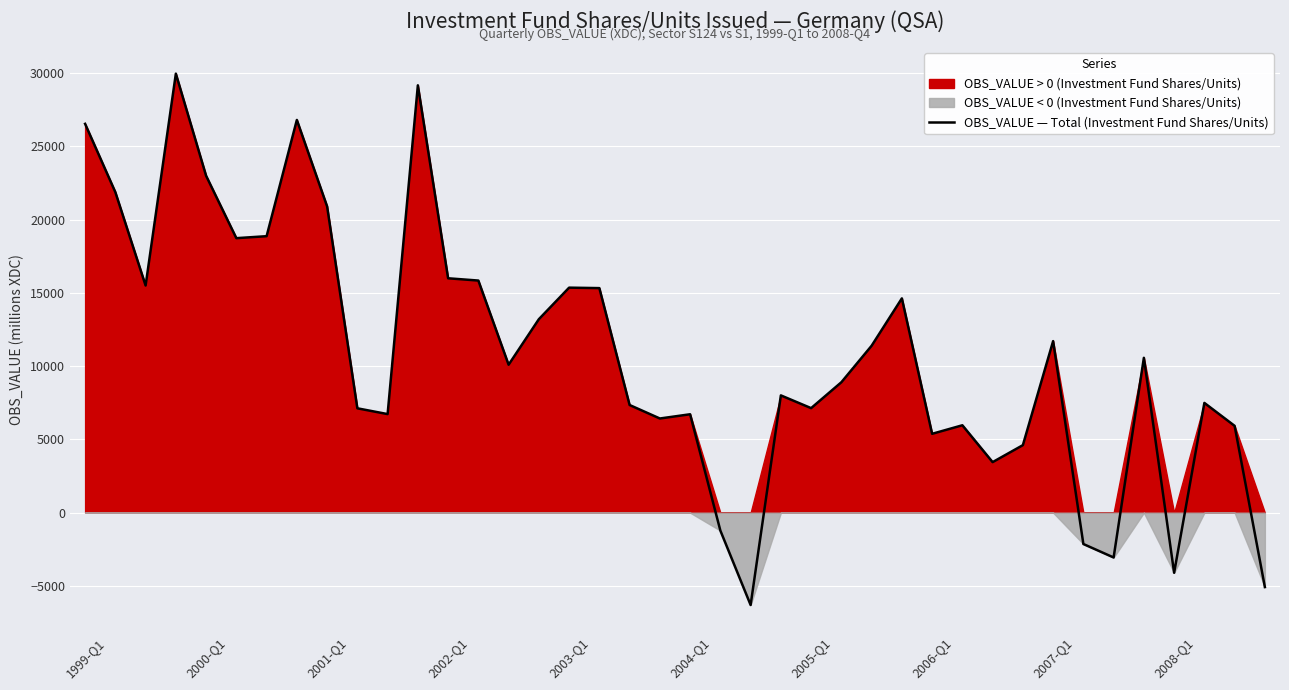

True or false: the data shows 43050 at 2002-Q1.

False